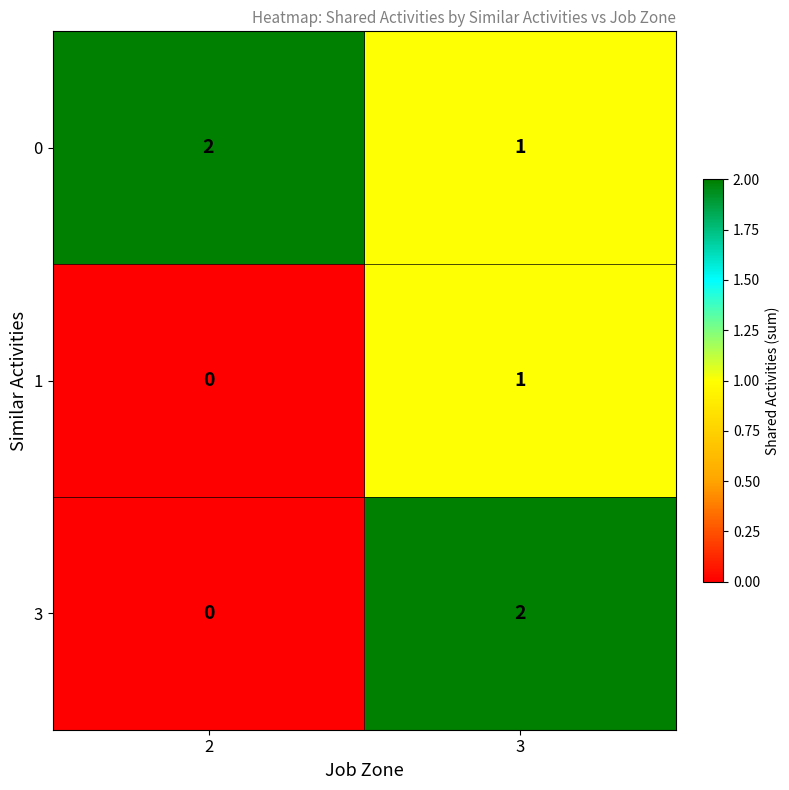

What is the greatest value displayed?

2